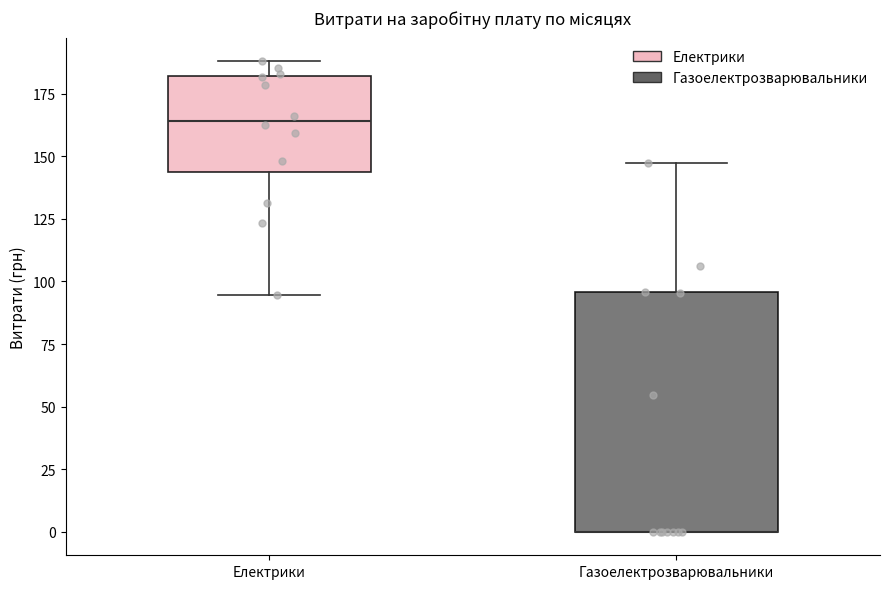

Where does the upper whisker of the box for Газоелектрозварювальники end on the y-axis? The values are not printed on the chart, so give them approximately, as read against the axis.

145